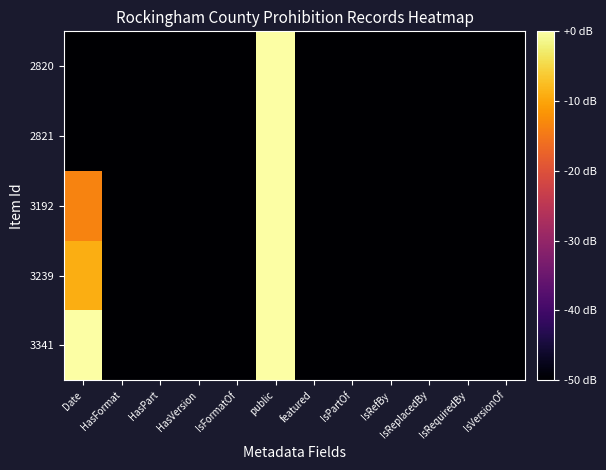

What is the maximum value shown in the chart?

1.0